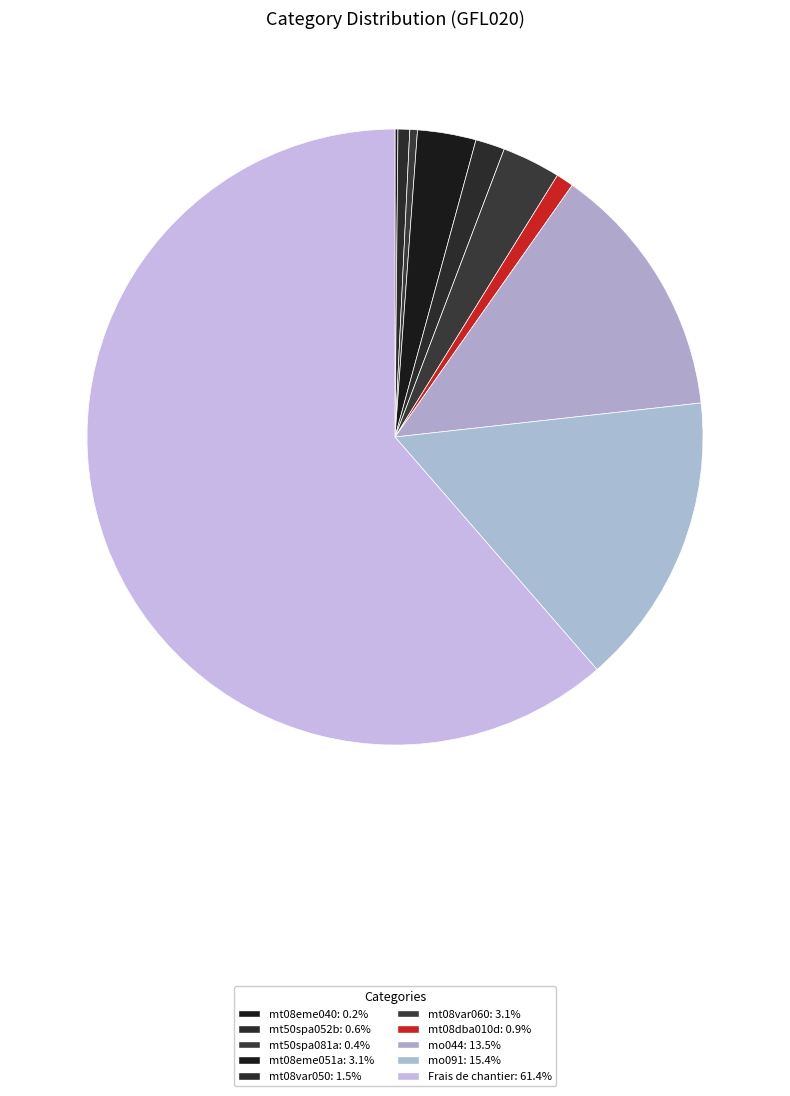

To the nearest percent, what is the difference between the mt08eme040 and mo044 slice percentages?

13%